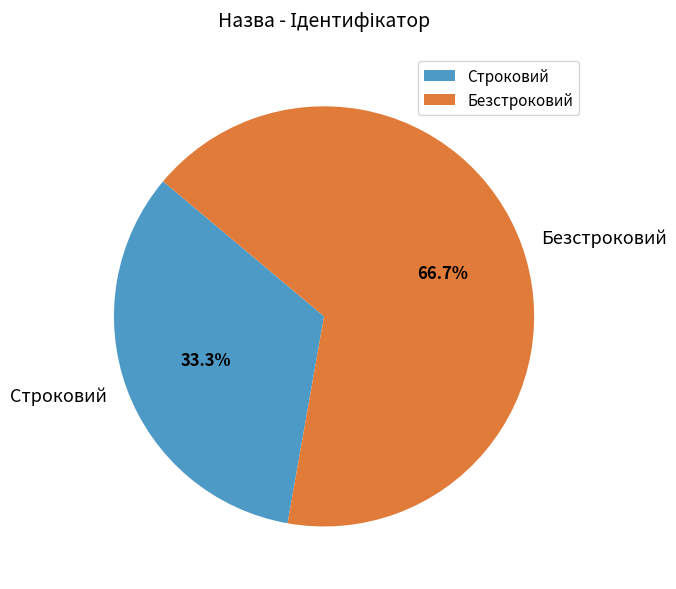

Between Безстроковий and Строковий, which is larger?

Безстроковий